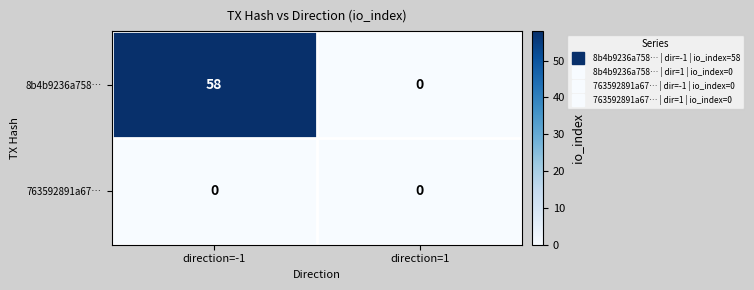

Count the number of data series in this chart.

2